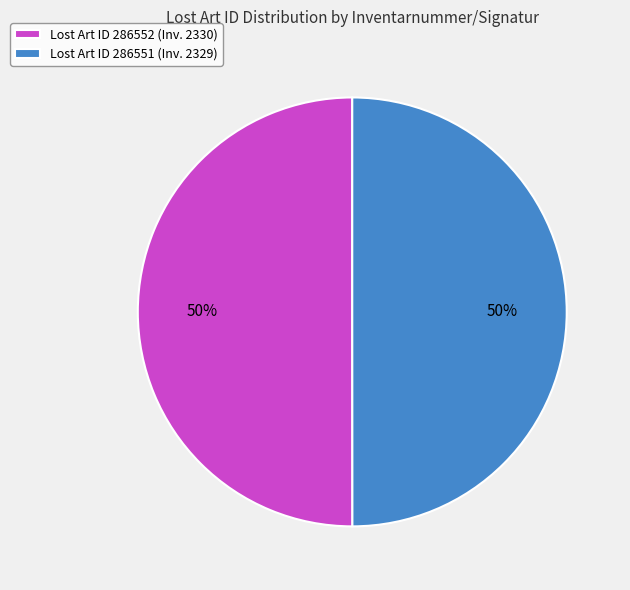

Is the sum of Lost Art ID 286551 (Inv. 2329) and Lost Art ID 286552 (Inv. 2330) greater than half?

Yes